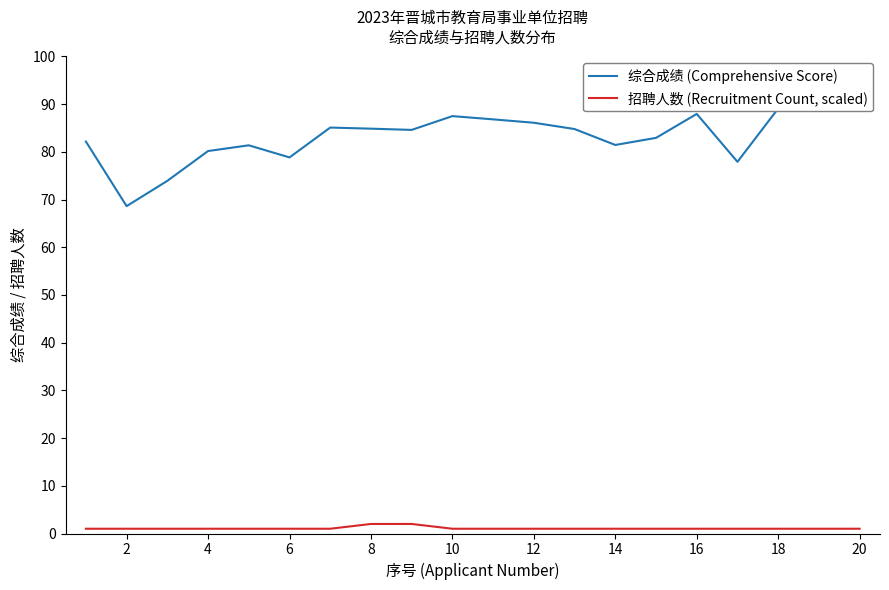

In 综合成绩 (Comprehensive Score), how many points are lower than both neighbors (excluding endpoints)?

5